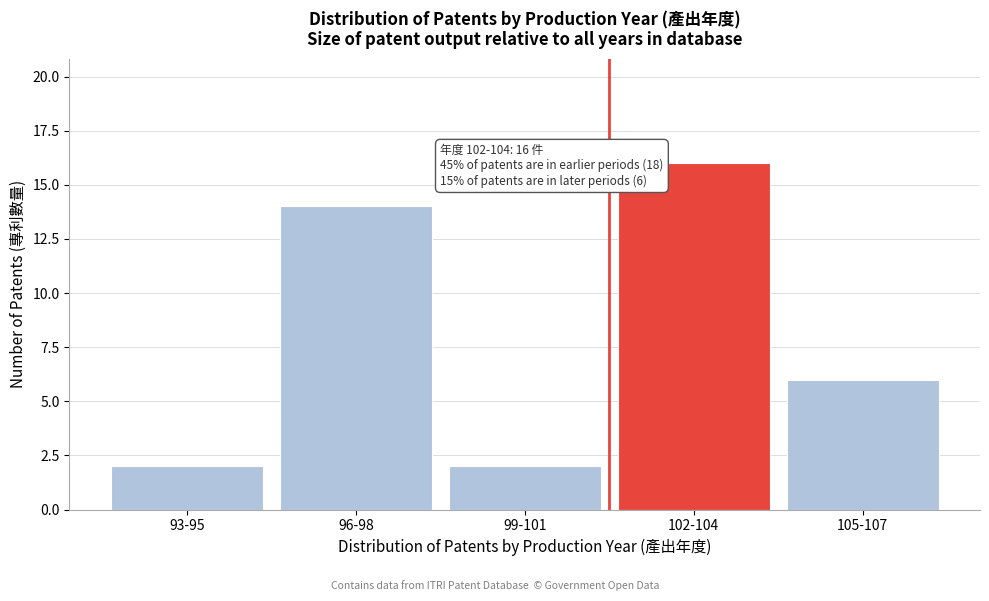

Reading right to left, transcribe all the data shown in this chart.

6	16	2	14	2